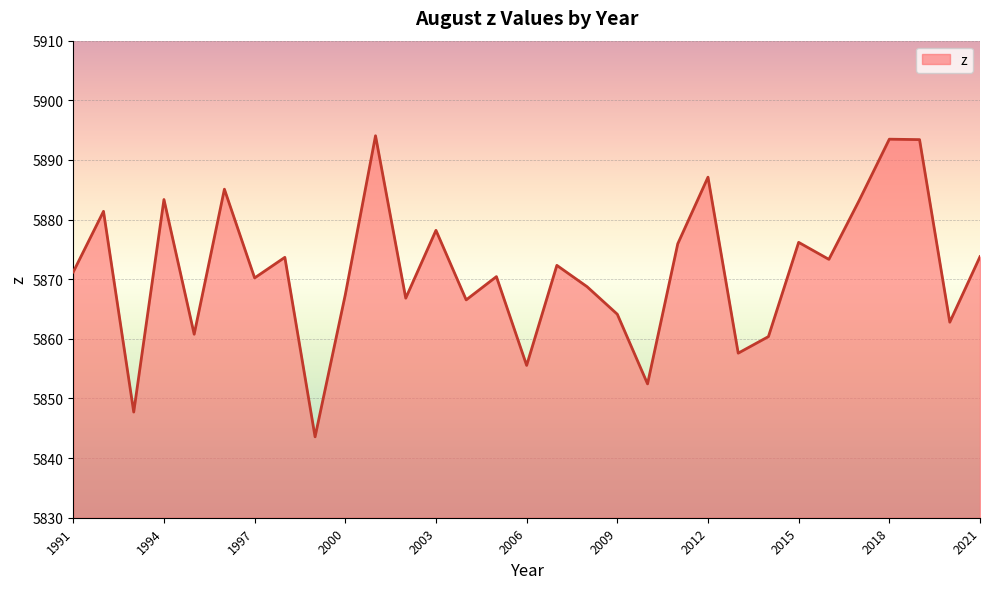

How many lines are shown in the chart?

1